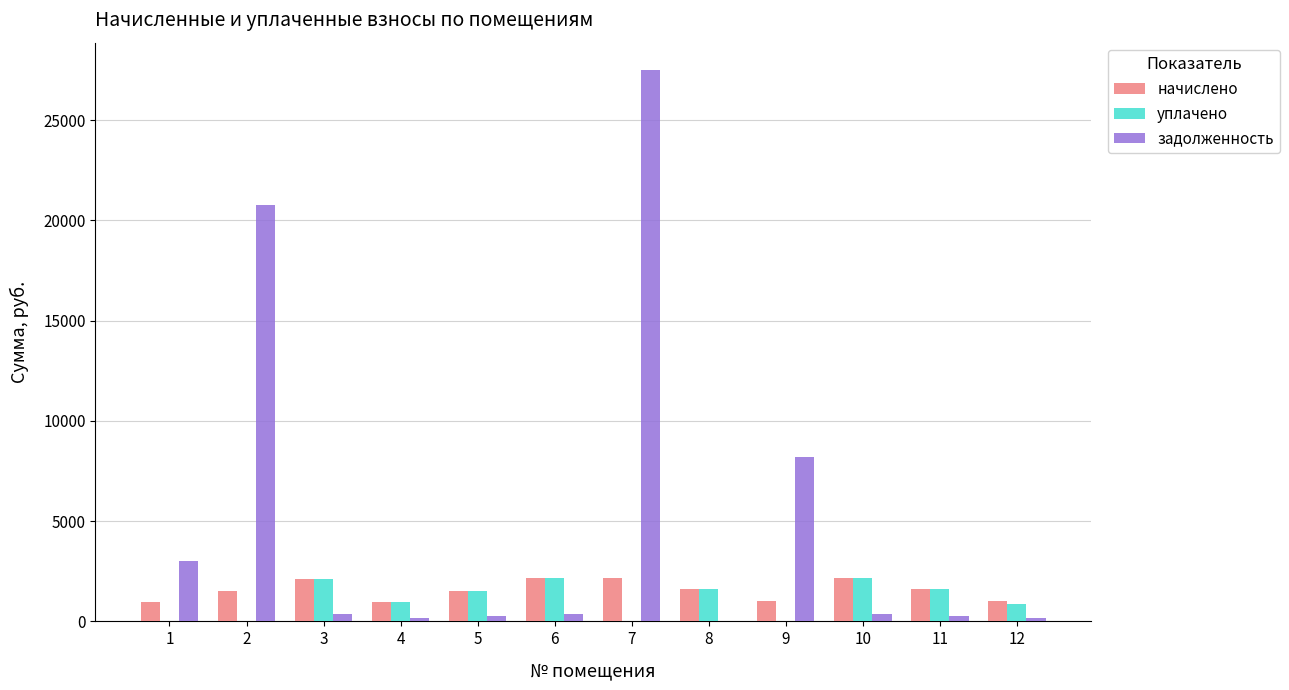

What is the sum of all уплачено values?

13012.9